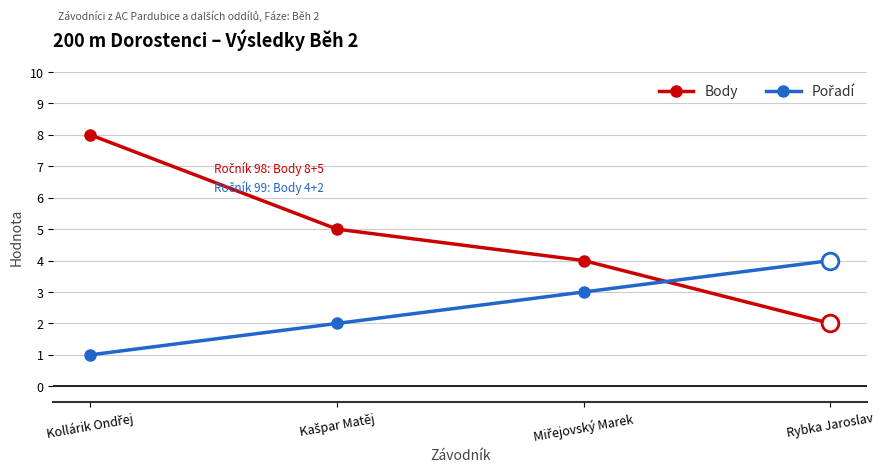

True or false: Body has more than 2 interior local peaks.

False